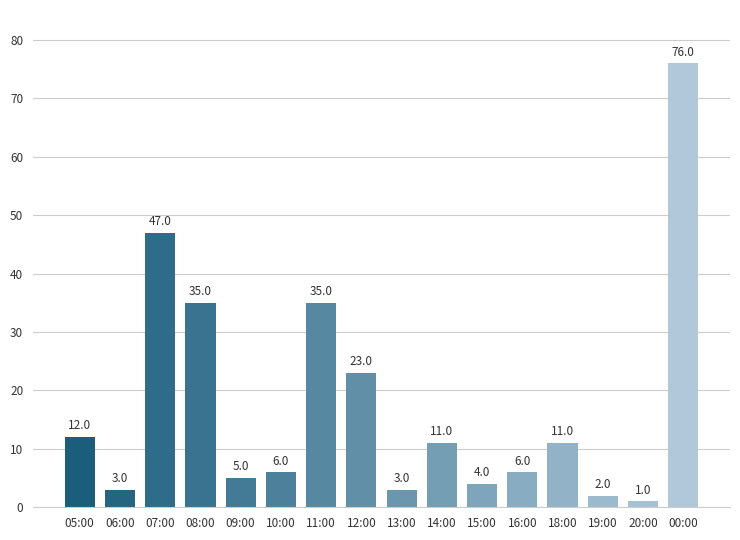

Is it true that the value at 07:00 is 47?

True